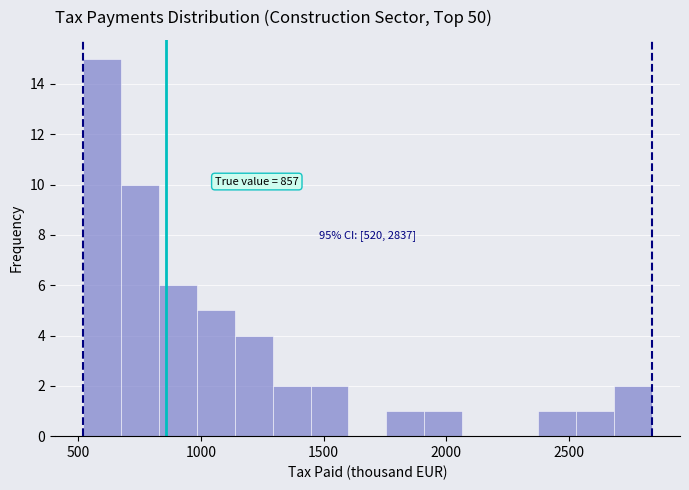

Read against the x-axis, roughly where is the centre of the tallest bar?

600